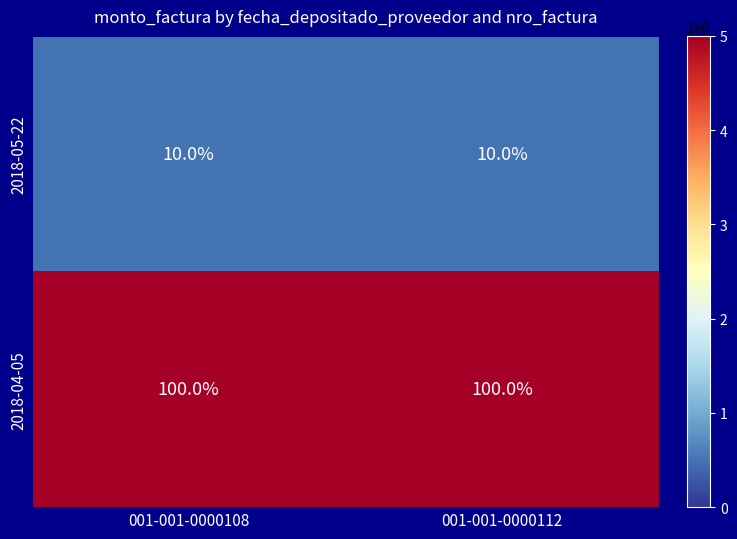

Reading right to left, list all the values displayed in this chart.

2018-05-22: 10	10
2018-04-05: 100	100